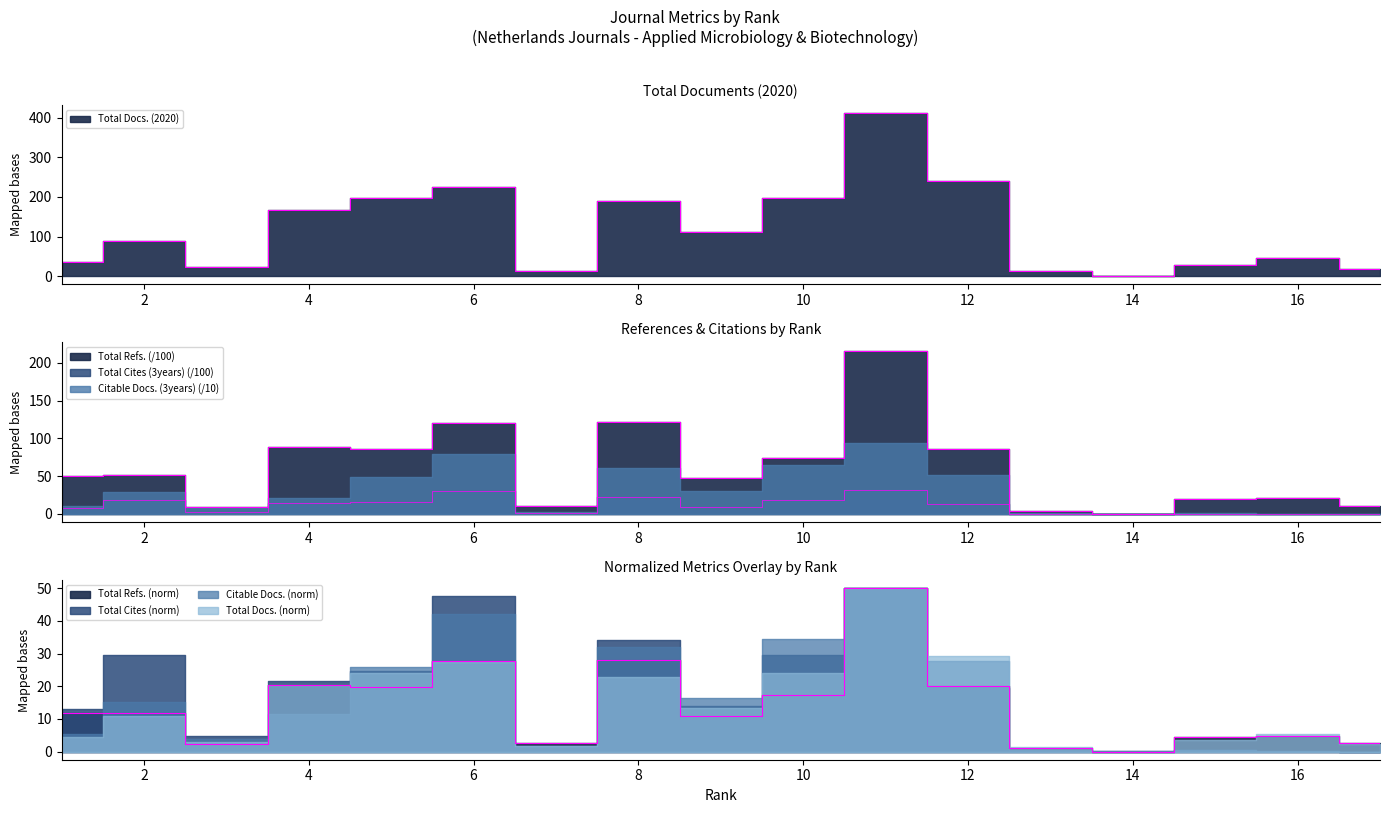

Rank the series by their average value, from highest to lowest.

Total Docs. (2020), Total Refs., Total Cites (3years)